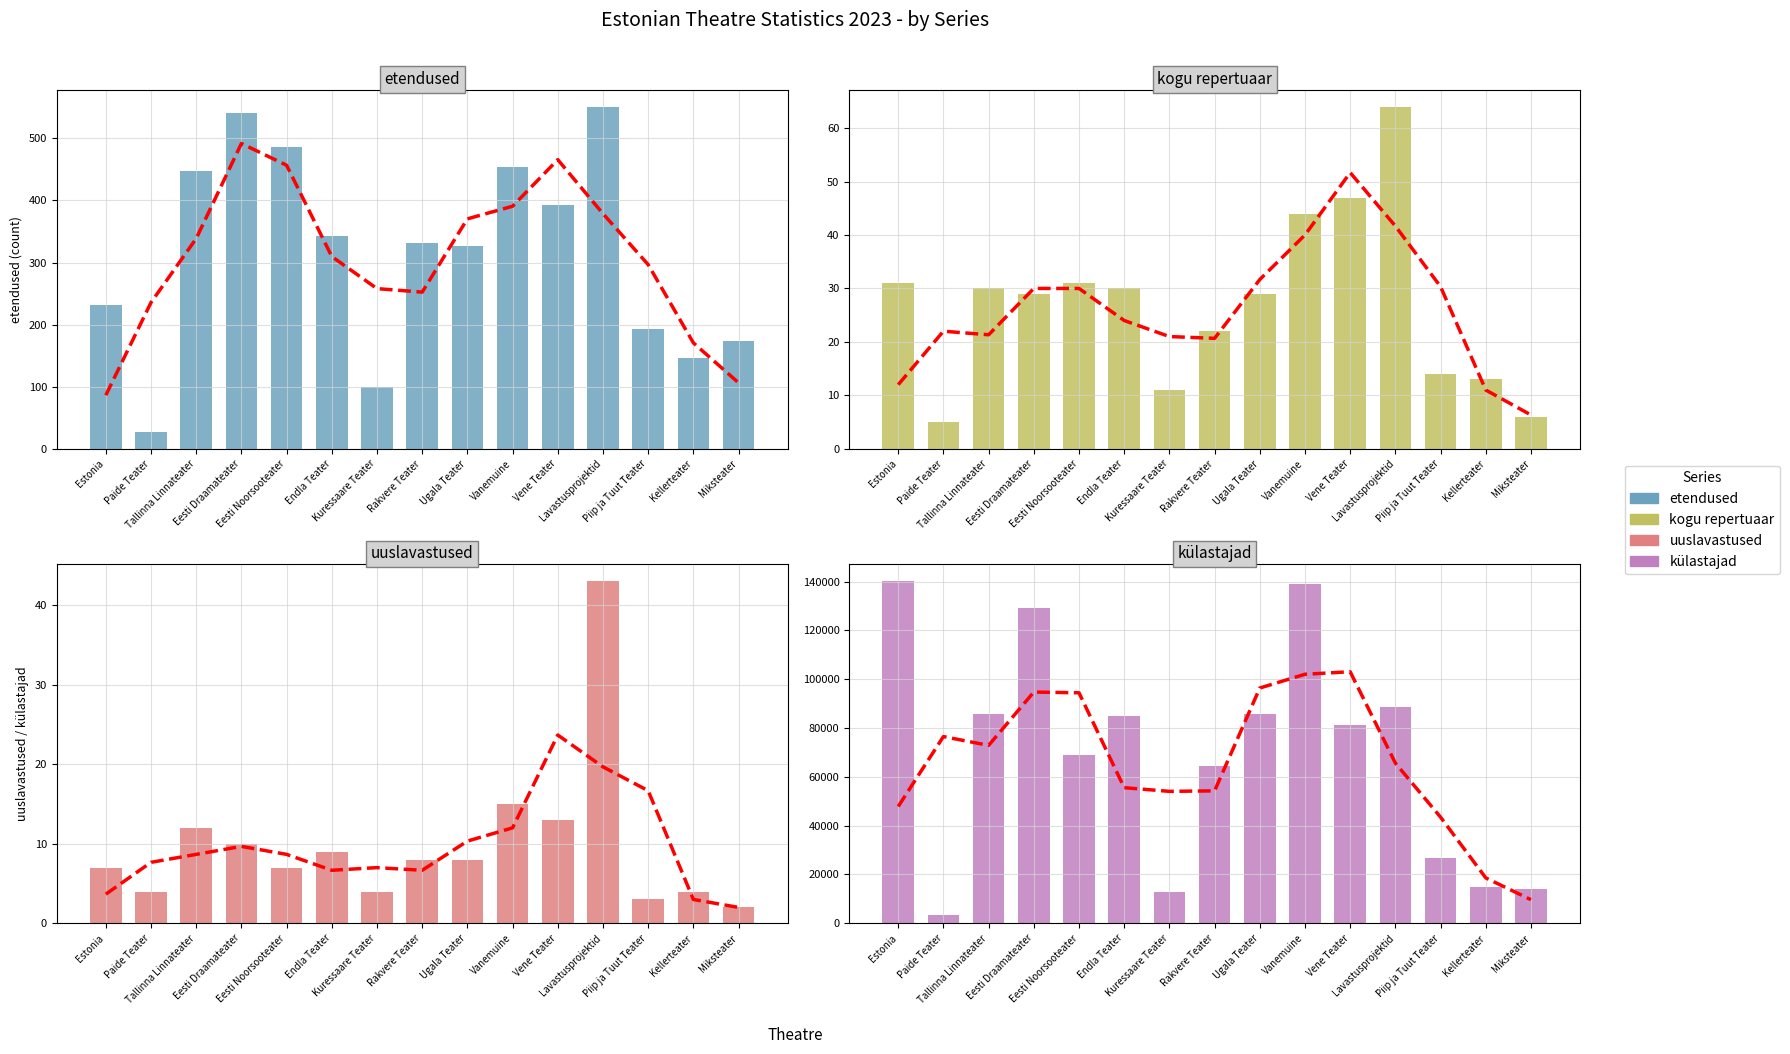

List the labels in order of uuslavastused value, largest first.

Lavastusprojektid, Vanemuine, Vene Teater, Tallinna Linnateater, Eesti Draamateater, Endla Teater, Rakvere Teater, Ugala Teater, Estonia, Eesti Noorsooteater, Paide Teater, Kuressaare Teater, Kellerteater, Piip ja Tuut Teater, Miksteater